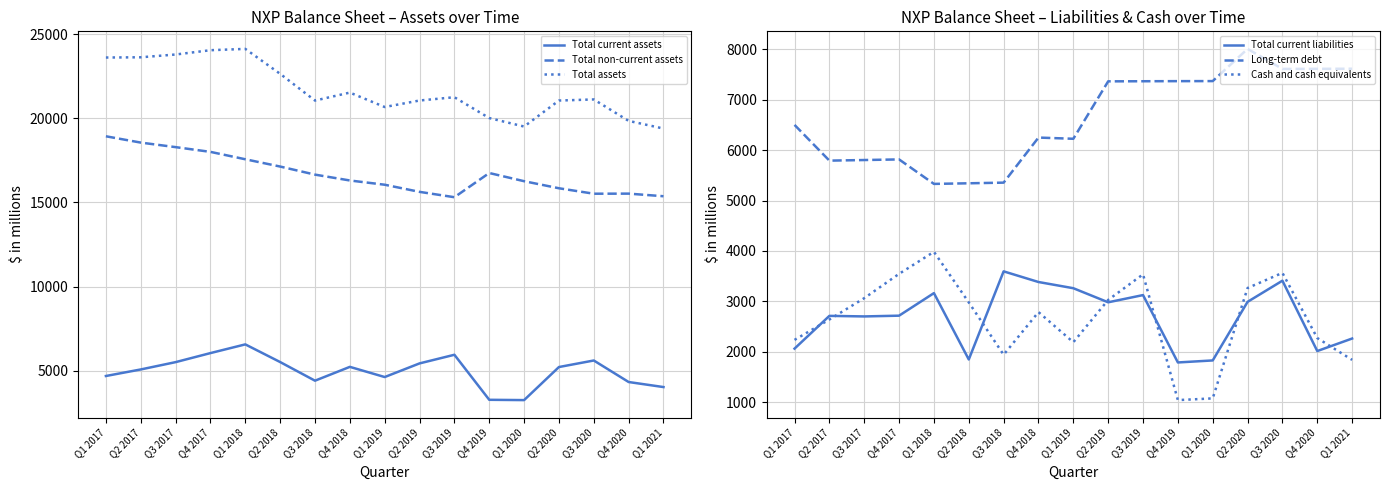

How many lines are shown in the chart?

6